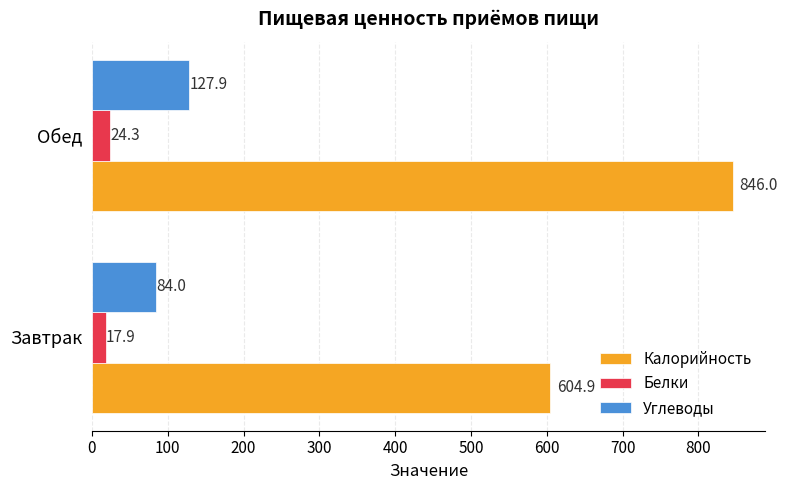

Read the Белки value at Обед.

24.3